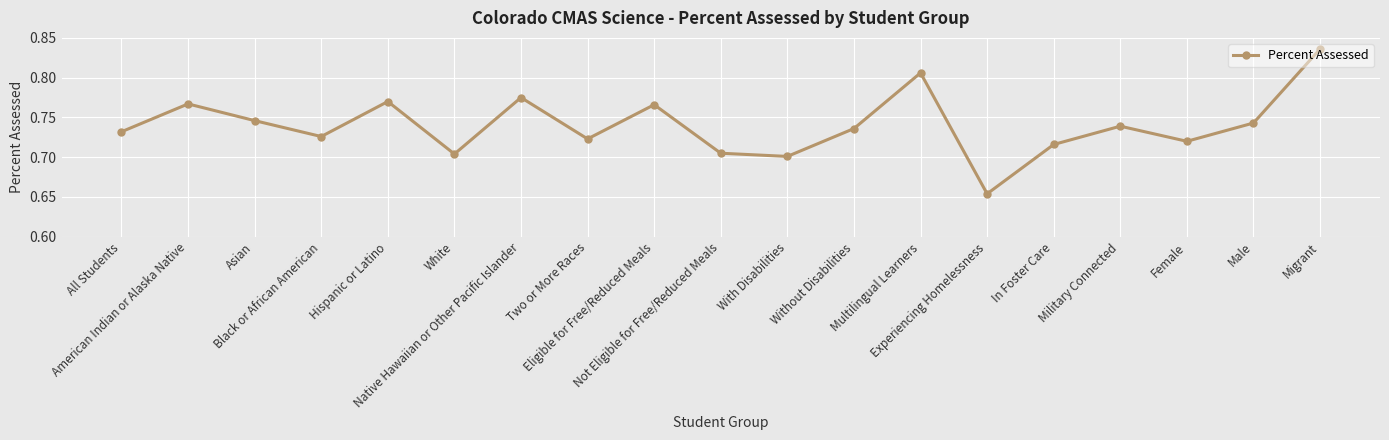

Is it true that the value at American Indian or Alaska Native is 0.3?

False